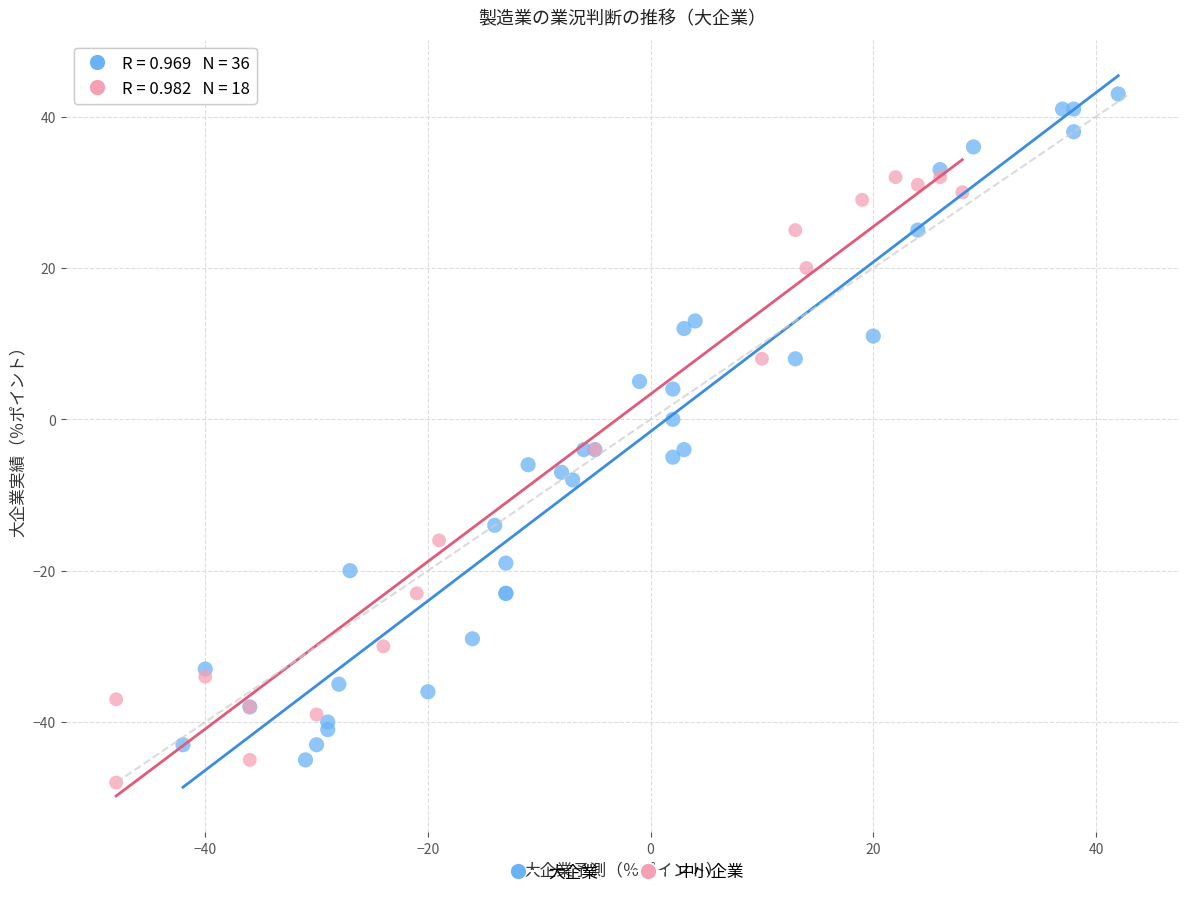

Which series contains the highest Y value?

大企業